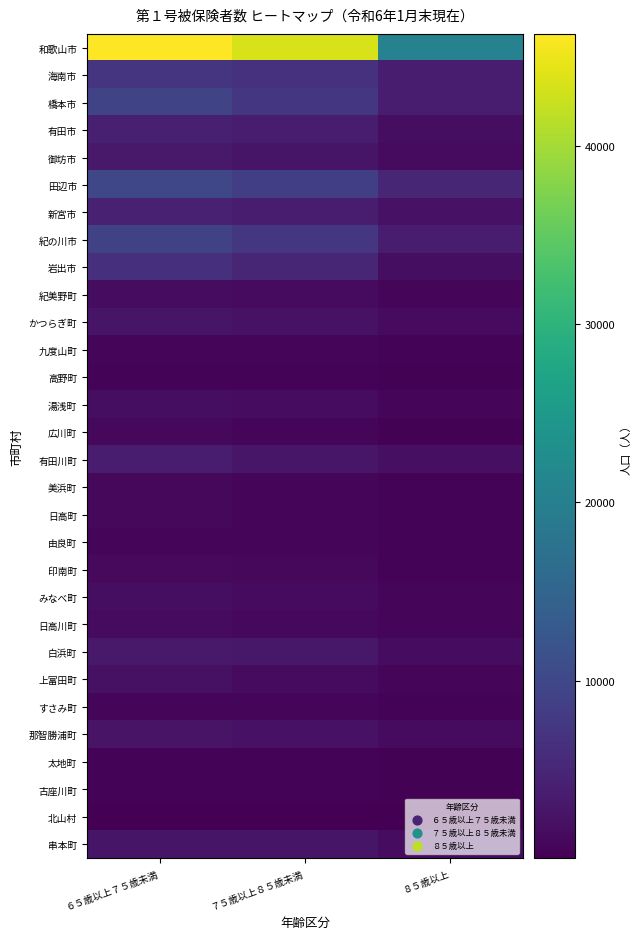

Reading left to right, transcribe all the data shown in this chart.

和歌山市: ６５歳以上７５歳未満=46265	７５歳以上８５歳未満=43523	８５歳以上=20503
海南市: ６５歳以上７５歳未満=7269	７５歳以上８５歳未満=6660	８５歳以上=3794
橋本市: ６５歳以上７５歳未満=9442	７５歳以上８５歳未満=7356	８５歳以上=3651
有田市: ６５歳以上７５歳未満=4030	７５歳以上８５歳未満=3486	８５歳以上=1812
御坊市: ６５歳以上７５歳未満=3182	７５歳以上８５歳未満=2581	８５歳以上=1494
田辺市: ６５歳以上７５歳未満=9932	７５歳以上８５歳未満=8653	８５歳以上=5009
新宮市: ６５歳以上７５歳未満=4242	７５歳以上８５歳未満=3747	８５歳以上=2231
紀の川市: ６５歳以上７５歳未満=9064	７５歳以上８５歳未満=7383	８５歳以上=3745
岩出市: ６５歳以上７５歳未満=6545	７５歳以上８５歳未満=4973	８５歳以上=1727
紀美野町: ６５歳以上７５歳未満=1542	７５歳以上８５歳未満=1333	８５歳以上=954
かつらぎ町: ６５歳以上７５歳未満=2588	７５歳以上８５歳未満=2362	８５歳以上=1352
九度山町: ６５歳以上７５歳未満=673	７５歳以上８５歳未満=655	８５歳以上=445
高野町: ６５歳以上７５歳未満=459	７５歳以上８５歳未満=445	８５歳以上=325
湯浅町: ６５歳以上７５歳未満=1823	７５歳以上８５歳未満=1542	８５歳以上=747
広川町: ６５歳以上７５歳未満=1084	７５歳以上８５歳未満=857	８５歳以上=406
有田川町: ６５歳以上７５歳未満=3546	７５歳以上８５歳未満=2785	８５歳以上=1912
美浜町: ６５歳以上７５歳未満=1073	７５歳以上８５歳未満=870	８５歳以上=471
日高町: ６５歳以上７５歳未満=1068	７５歳以上８５歳未満=774	８５歳以上=477
由良町: ６５歳以上７５歳未満=943	７５歳以上８５歳未満=724	８５歳以上=426
印南町: ６５歳以上７５歳未満=1305	７５歳以上８５歳未満=1032	８５歳以上=578
みなべ町: ６５歳以上７５歳未満=1801	７５歳以上８５歳未満=1371	８５歳以上=828
日高川町: ６５歳以上７５歳未満=1484	７５歳以上８５歳未満=1081	８５歳以上=765
白浜町: ６５歳以上７５歳未満=3193	７５歳以上８５歳未満=2968	８５歳以上=1534
上富田町: ６５歳以上７５歳未満=2064	７５歳以上８５歳未満=1481	８５歳以上=737
すさみ町: ６５歳以上７５歳未満=682	７５歳以上８５歳未満=606	８５歳以上=448
那智勝浦町: ６５歳以上７５歳未満=2411	７５歳以上８５歳未満=2327	８５歳以上=1330
太地町: ６５歳以上７５歳未満=511	７５歳以上８５歳未満=437	８５歳以上=265
古座川町: ６５歳以上７５歳未満=476	７５歳以上８５歳未満=464	８５歳以上=345
北山村: ６５歳以上７５歳未満=53	７５歳以上８５歳未満=54	８５歳以上=69
串本町: ６５歳以上７５歳未満=2745	７５歳以上８５歳未満=2587	８５歳以上=1534